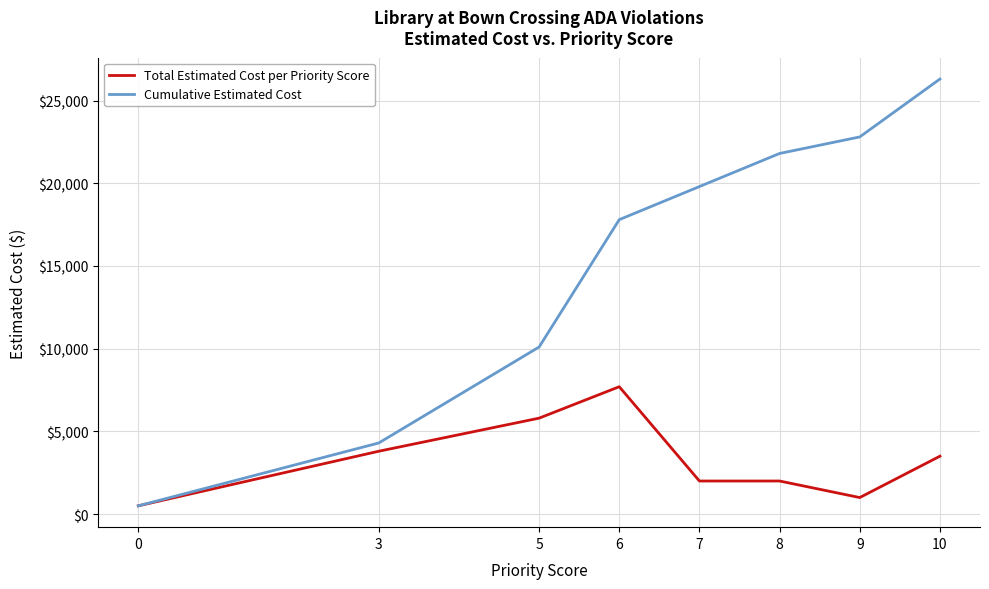

What is the maximum value for Cumulative Estimated Cost?

26300